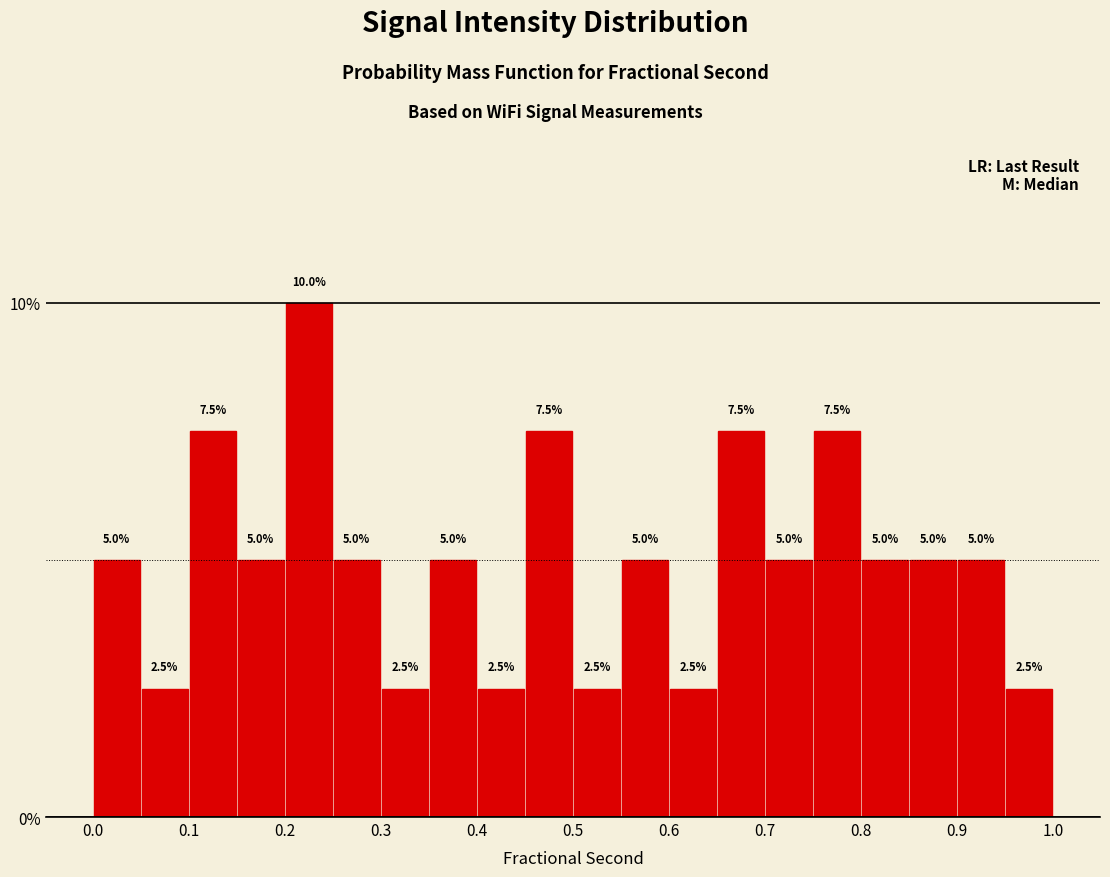

What is the height of the bar covering 0.70 to 0.75 on the x-axis?

5.0